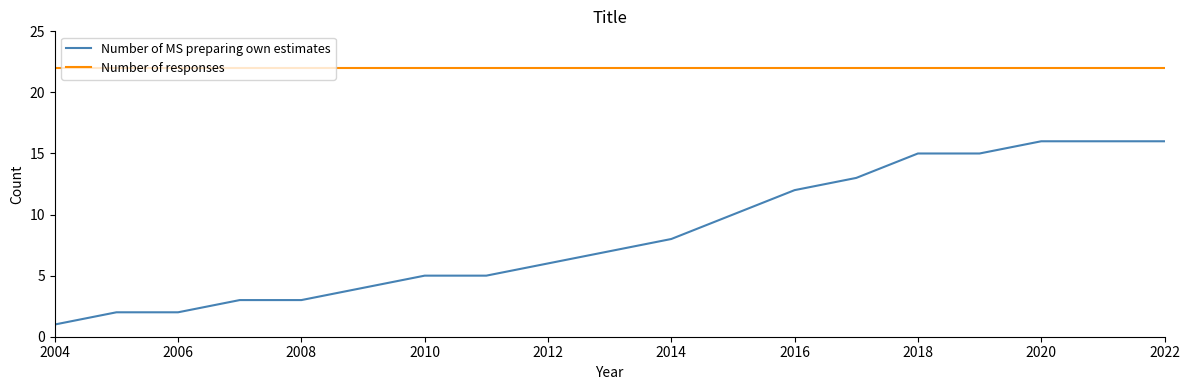

What is the minimum value for Number of responses?

22